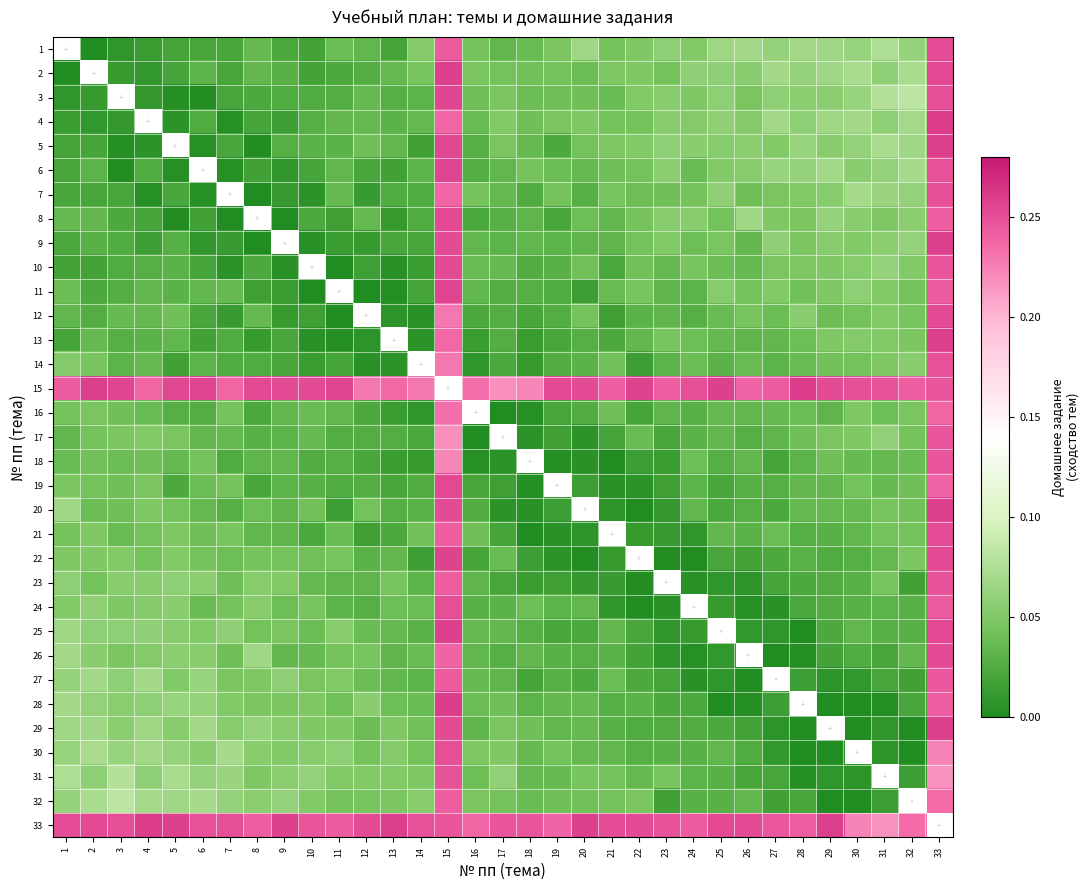

Count the number of categories in the chart.

33